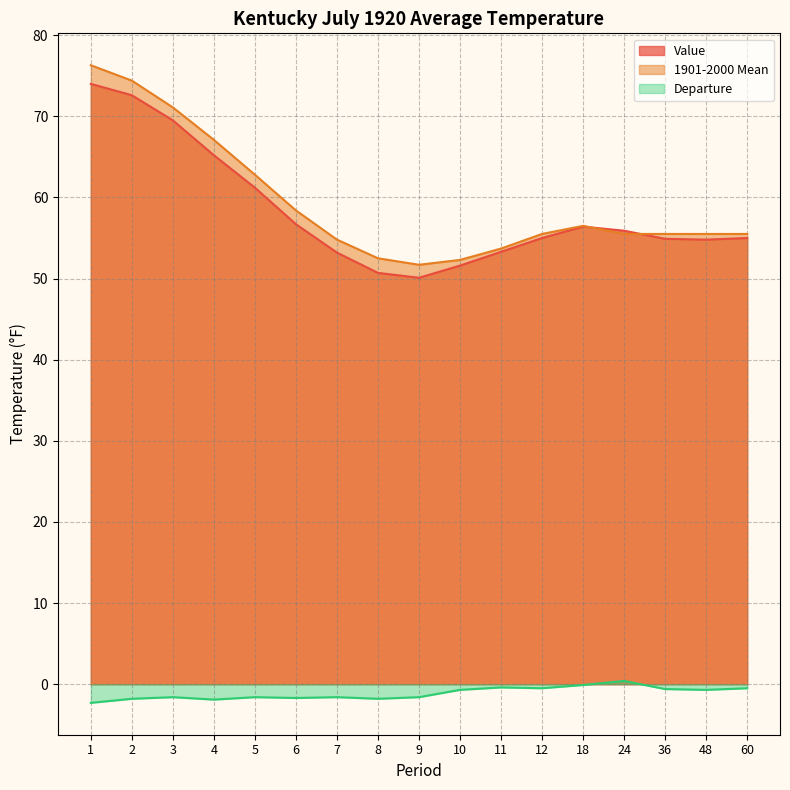

What is the difference between the second highest and second lowest values in the Departure series?

1.8